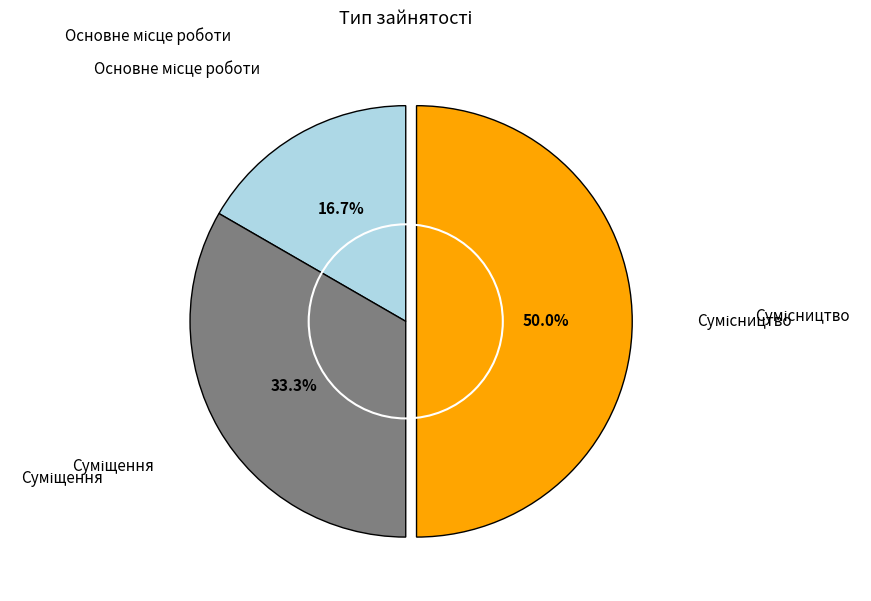

Count the number of slices in the pie.

3